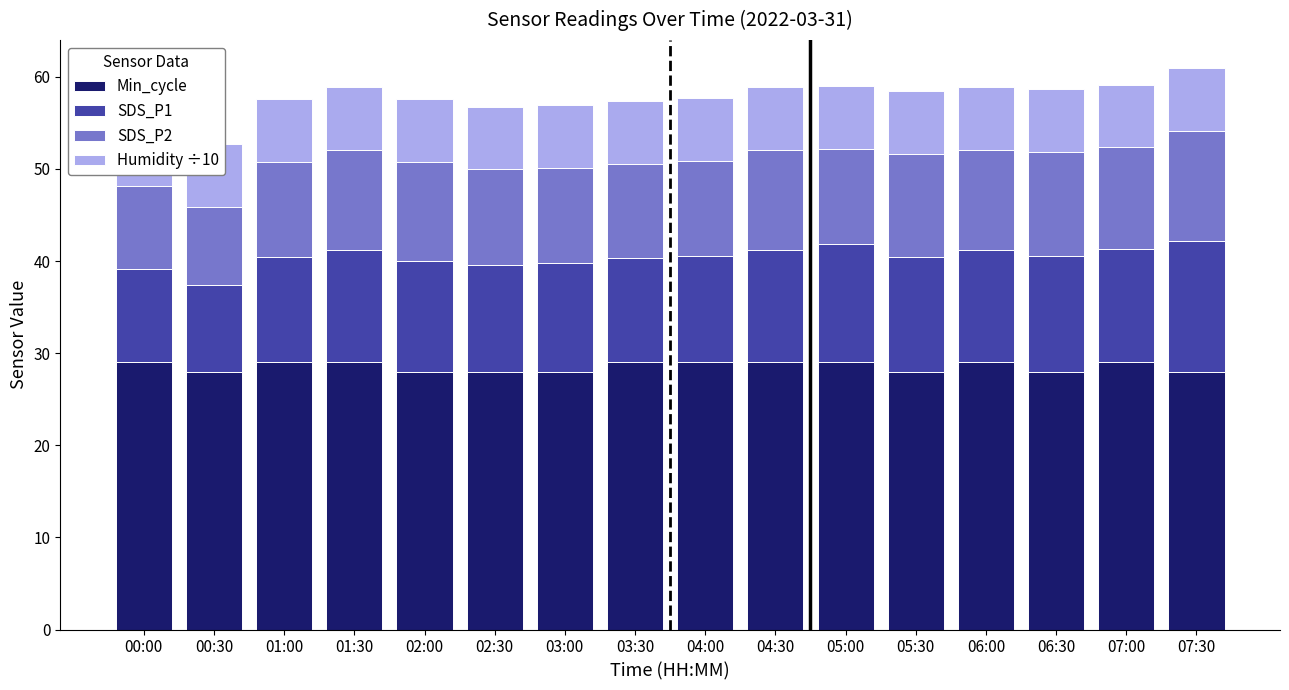

What are all the series names shown in the legend?

Min_cycle, SDS_P1, SDS_P2, Humidity ÷10